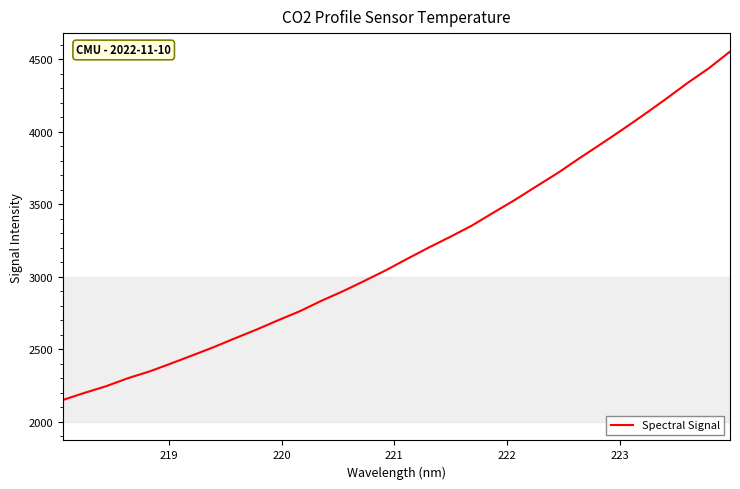

Reading left to right, list all the values displayed in this chart.

2151.5	2200.3	2246.1	2300.7	2347.3	2401.8	2458.4	2515.8	2577.4	2637.4	2701.7	2763.4	2835.2	2901.1	2972.6	3046.1	3125.6	3203.3	3277.3	3354.5	3443.5	3531.7	3625.2	3718.1	3818.8	3916.9	4016.5	4119.3	4225.1	4334.9	4437.4	4553.6